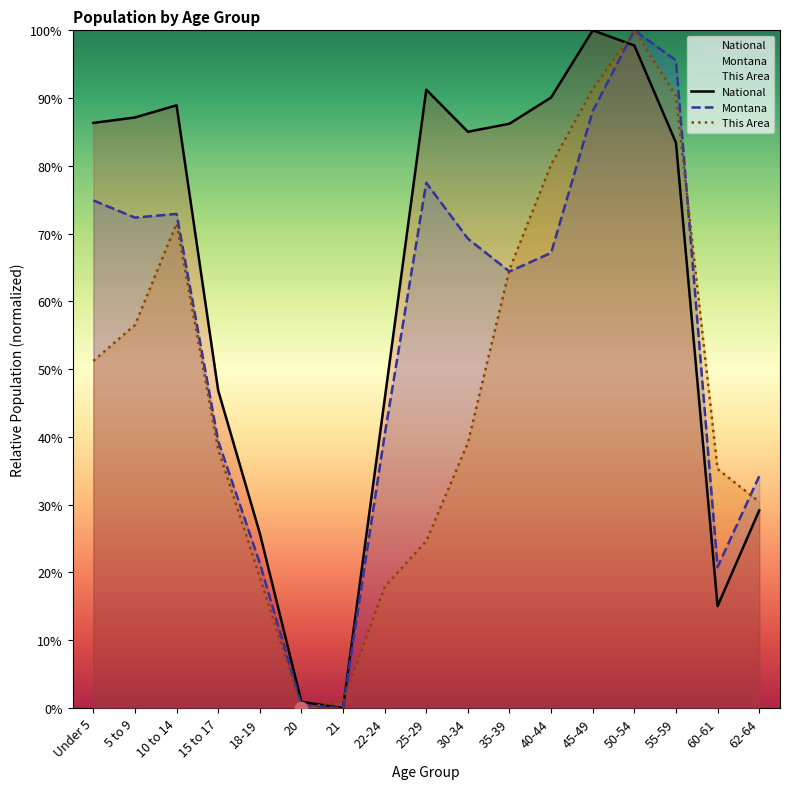

At how many categories does at least one series exceed 2?

15